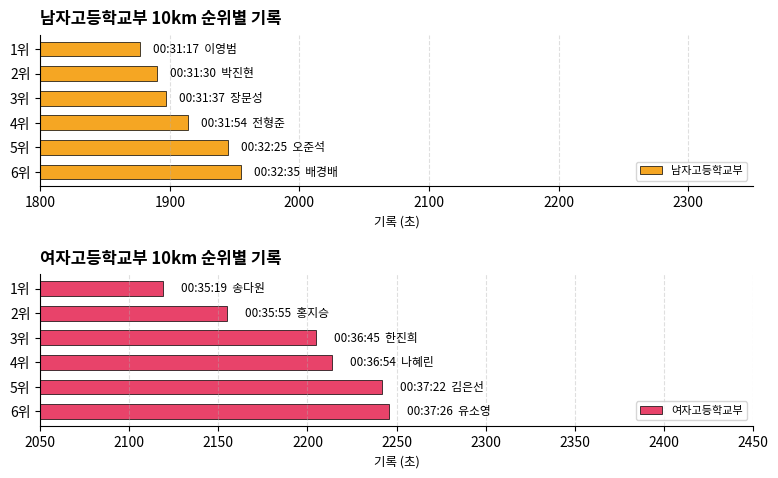

True or false: 여자고등학교부 has a value of 1170 at 4위.

False